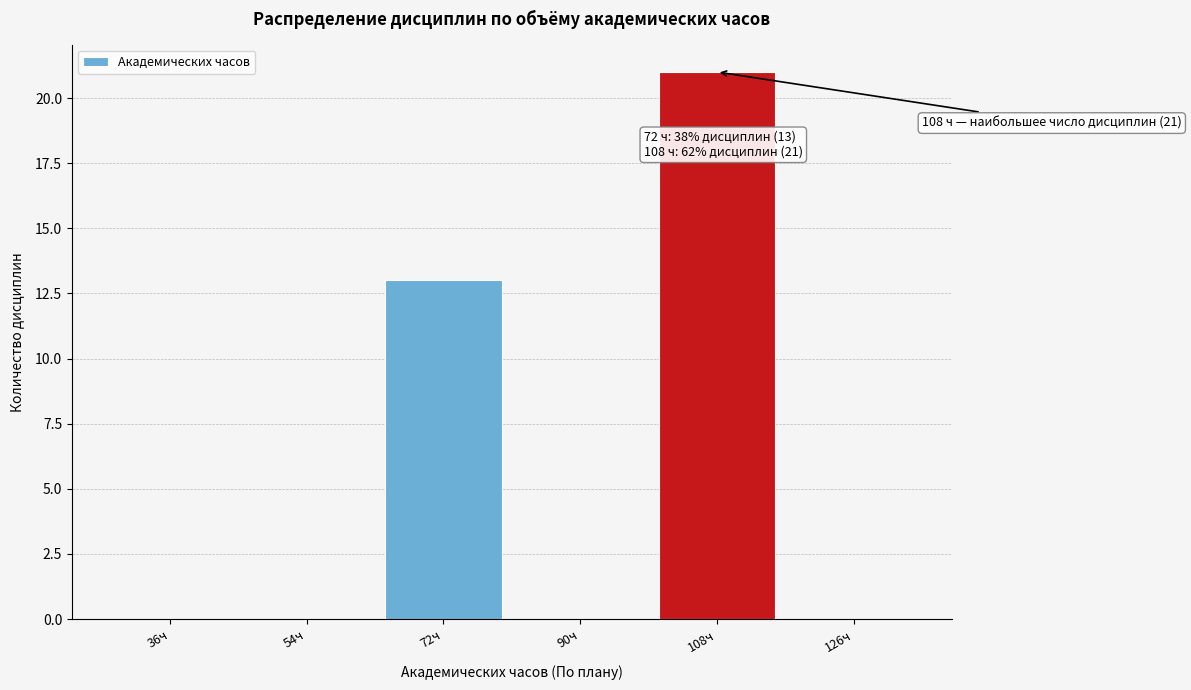

Reading left to right, transcribe all the data shown in this chart.

36ч=0	54ч=0	72ч=13	90ч=0	108ч=21	126ч=0